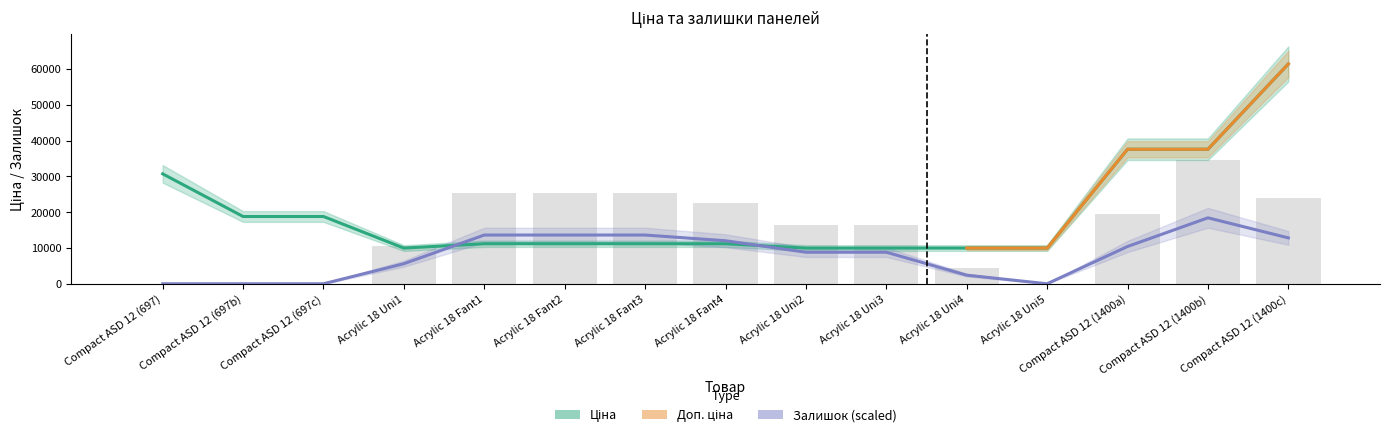

Which series has the largest range (max minus min)?

Ціна